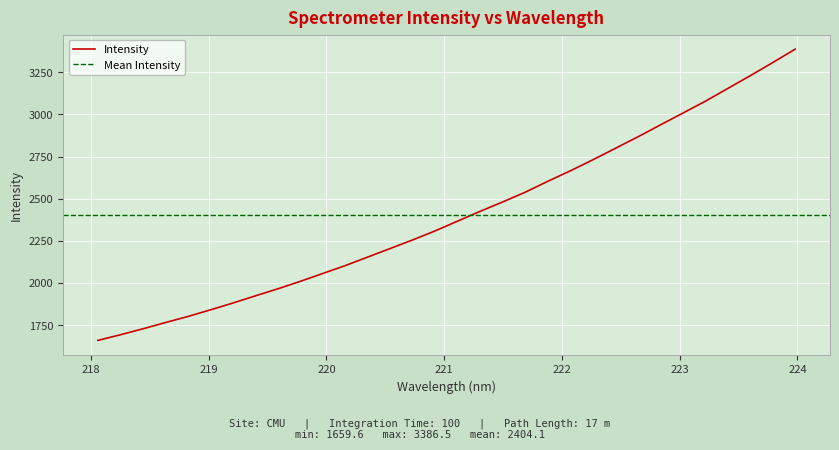

What is the highest value of the Intensity series?

3386.5